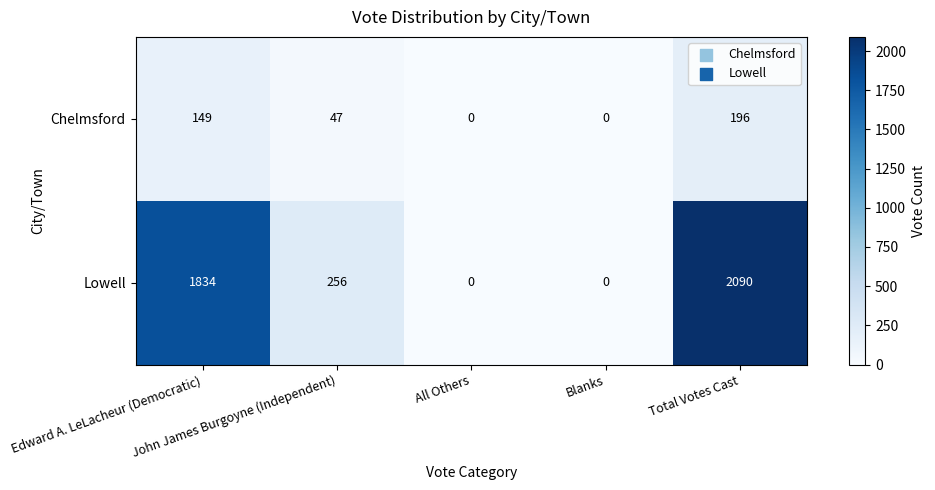

What is the difference between the maximum and minimum values in the Chelmsford series?

196